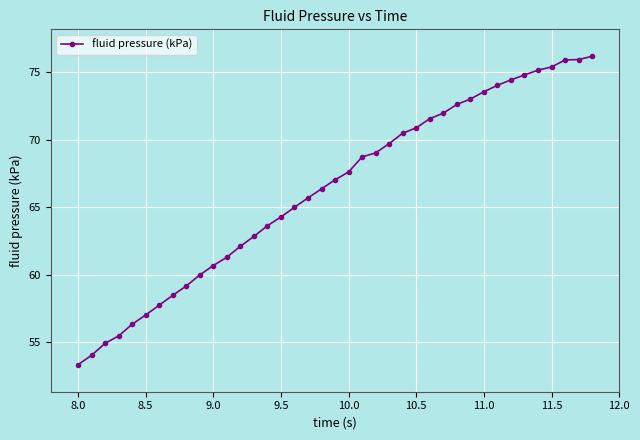

What is the smallest value displayed?

53.3